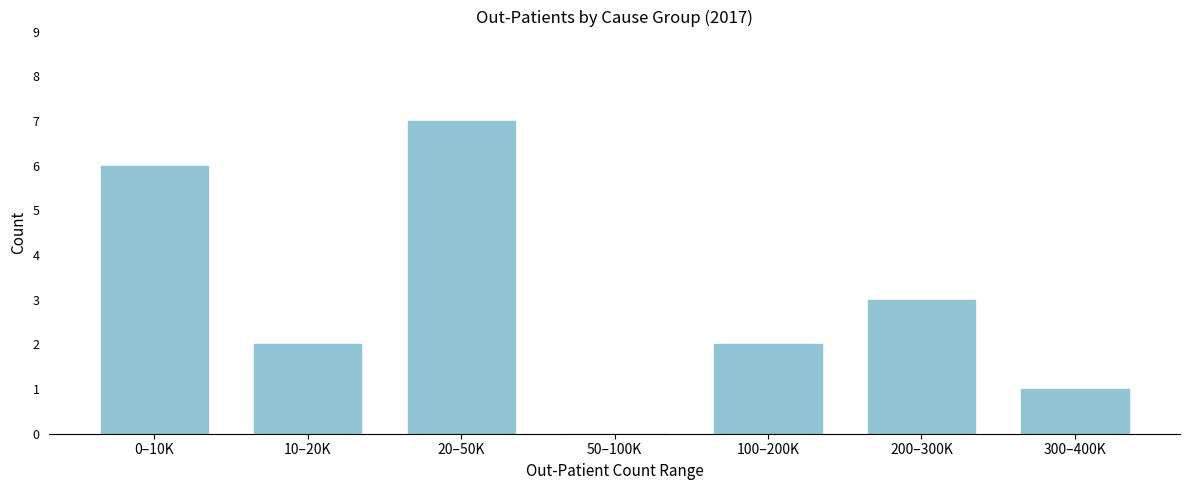

Reading left to right, list all the values displayed in this chart.

0–10K=6	10–20K=2	20–50K=7	50–100K=0	100–200K=2	200–300K=3	300–400K=1